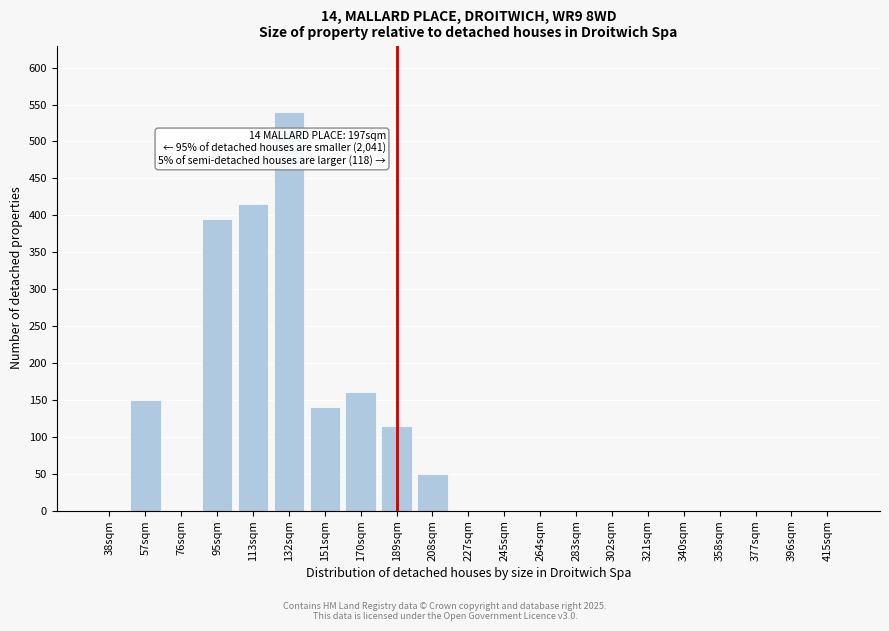

Reading right to left, list all the values displayed in this chart.

415sqm=0	396sqm=0	377sqm=0	358sqm=0	340sqm=0	321sqm=0	302sqm=0	283sqm=0	264sqm=0	245sqm=0	227sqm=0	208sqm=50	189sqm=115	170sqm=160	151sqm=140	132sqm=540	113sqm=415	95sqm=395	76sqm=0	57sqm=150	38sqm=0